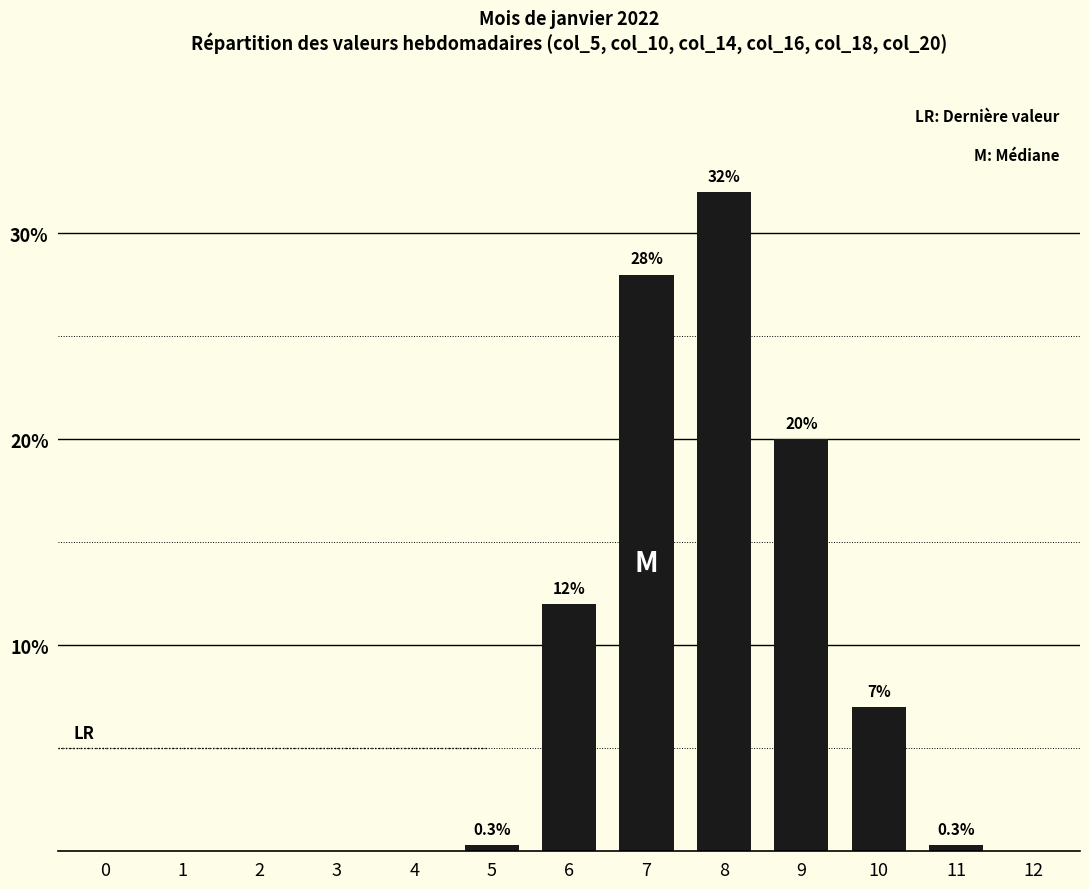

What is the change in value from 4 to 10?

+7.0